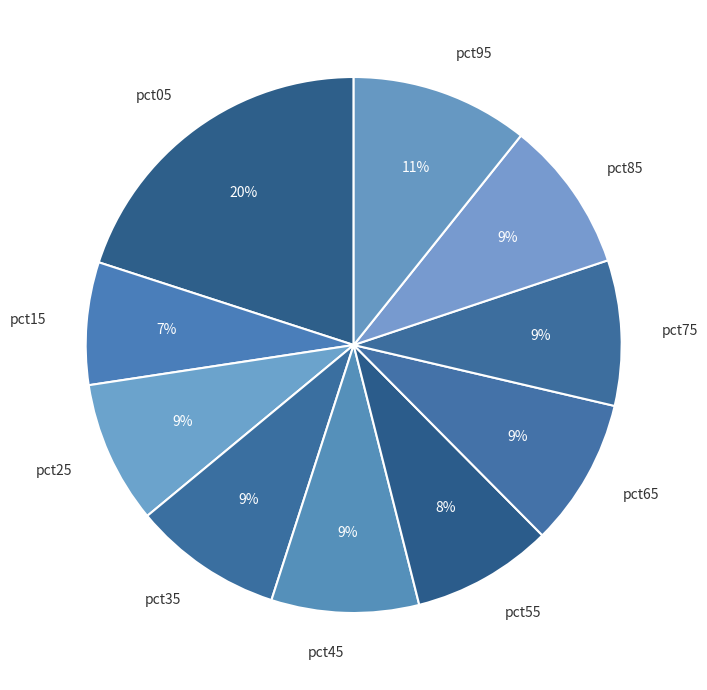

Which slice is the largest?

pct05